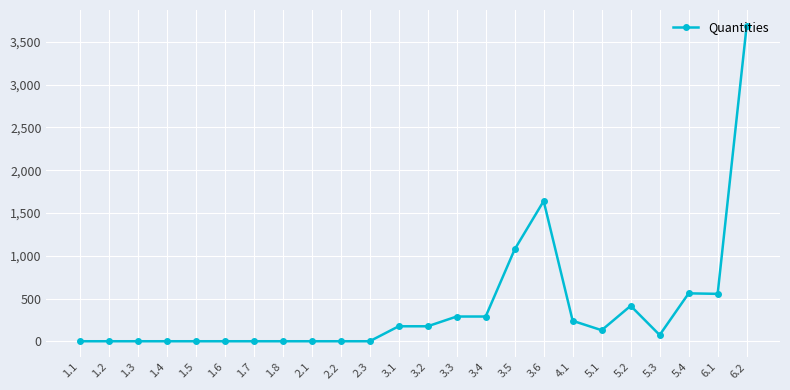

What is the difference between the maximum and second lowest values?

3688